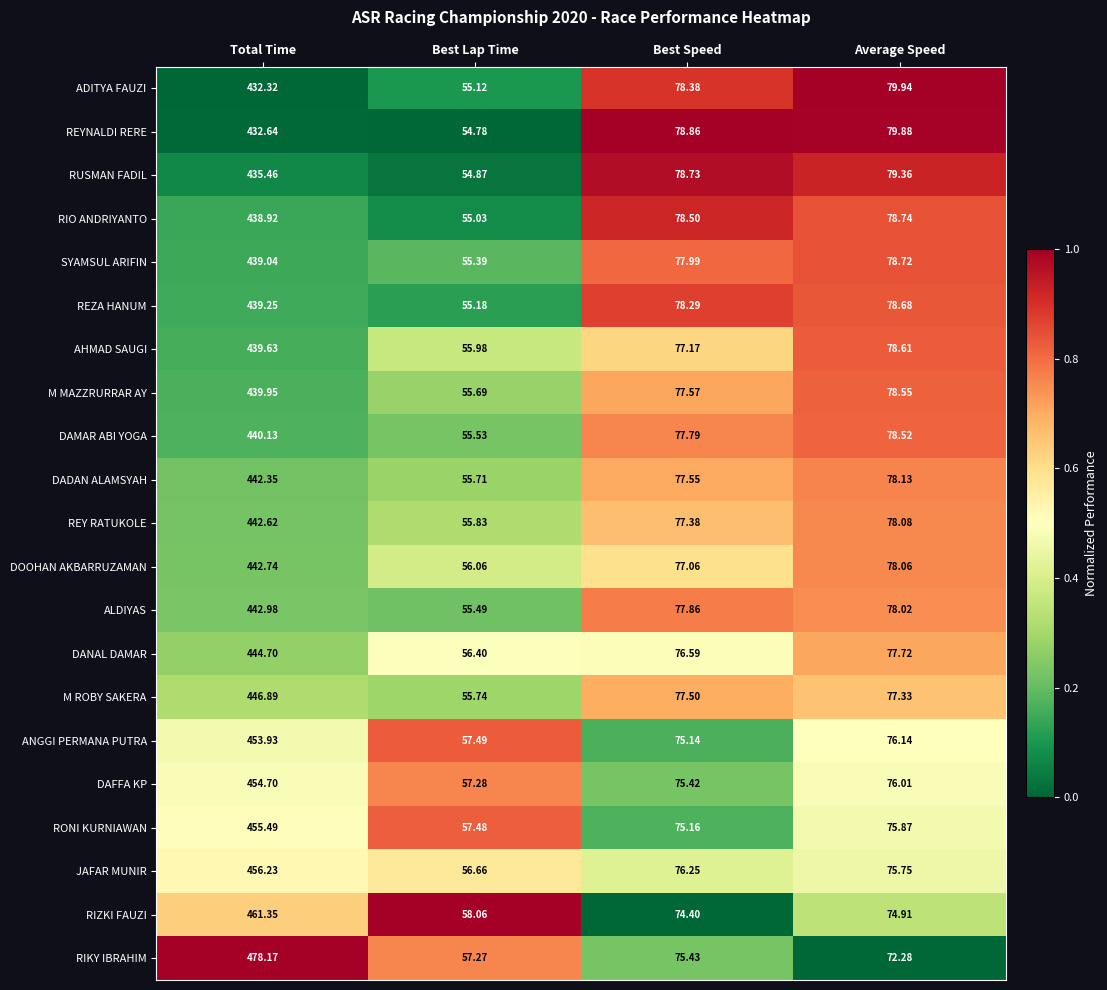

At which label does REZA HANUM first exceed 78?

Total Time